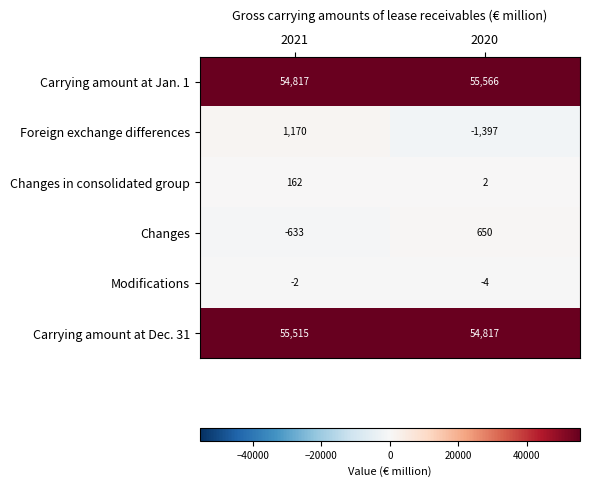

Read the Carrying amount at Jan. 1 value at 2020, to the nearest 10.

55570